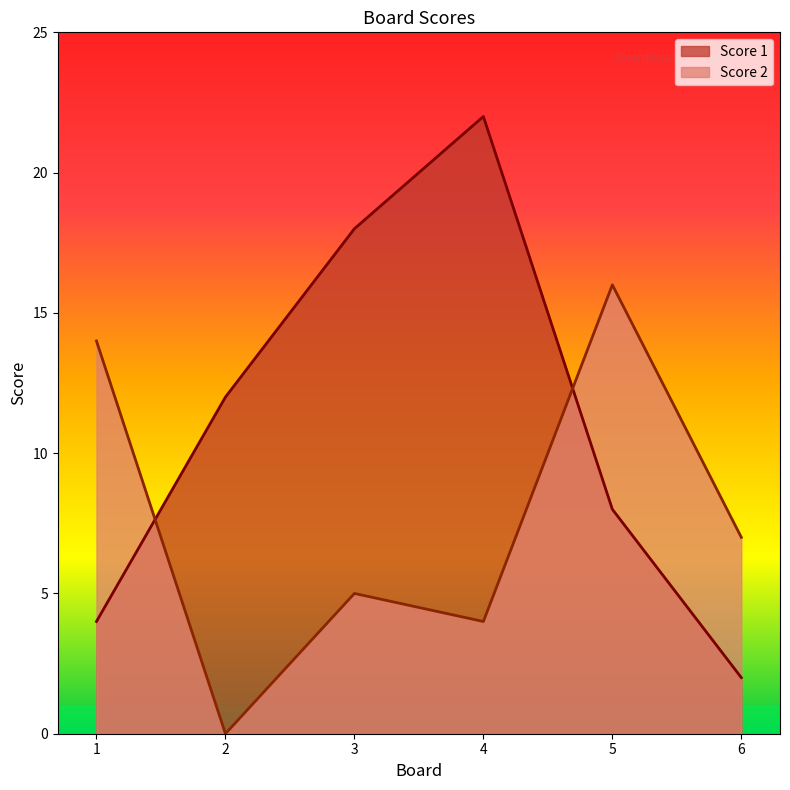

How many lines are shown in the chart?

2